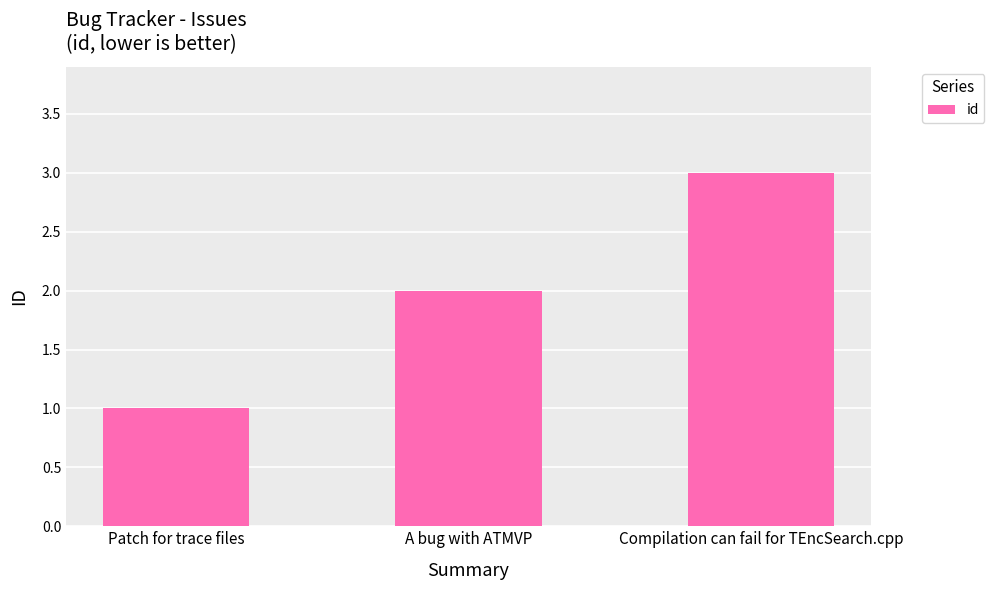

List the labels in order of value, smallest first.

Patch for trace files, A bug with ATMVP, Compilation can fail for TEncSearch.cpp